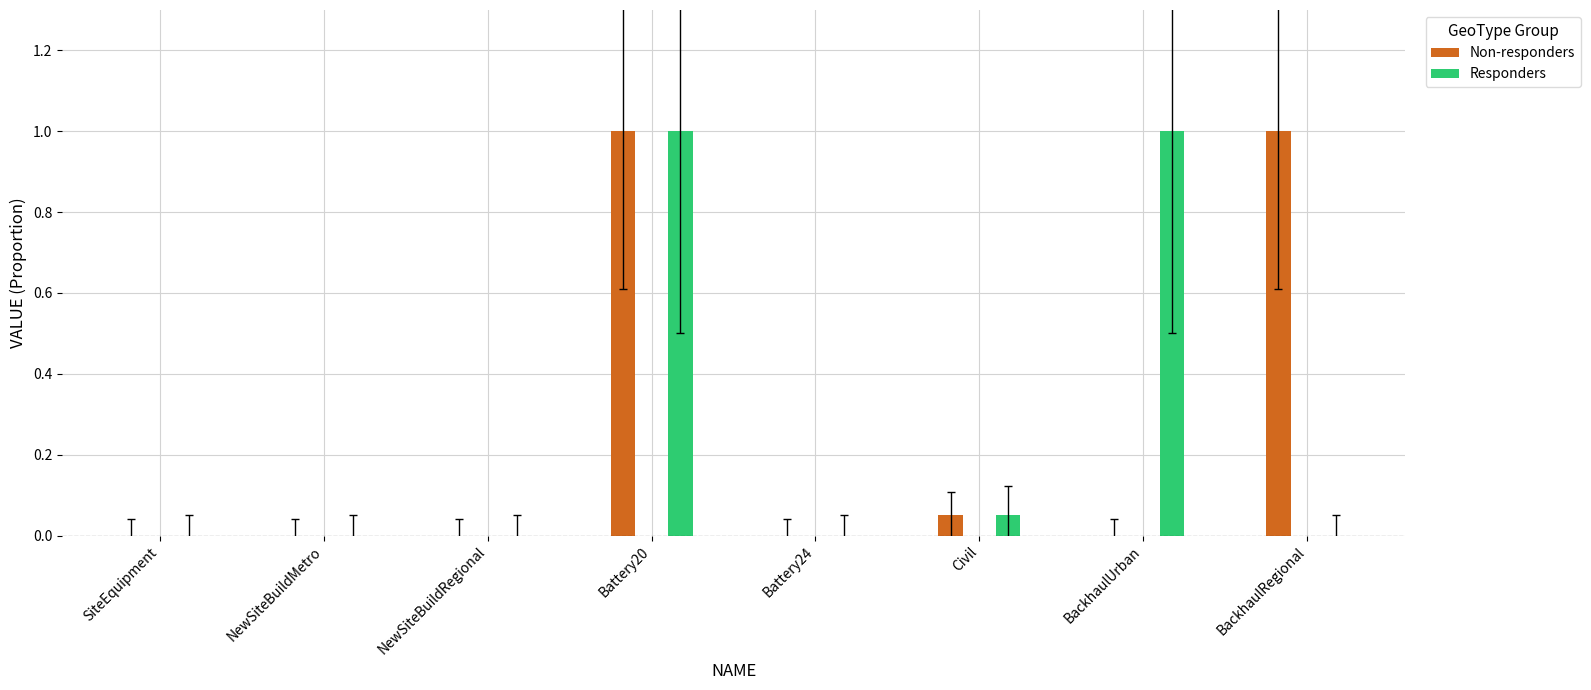

At which category is the sum across all series the highest?

Battery20